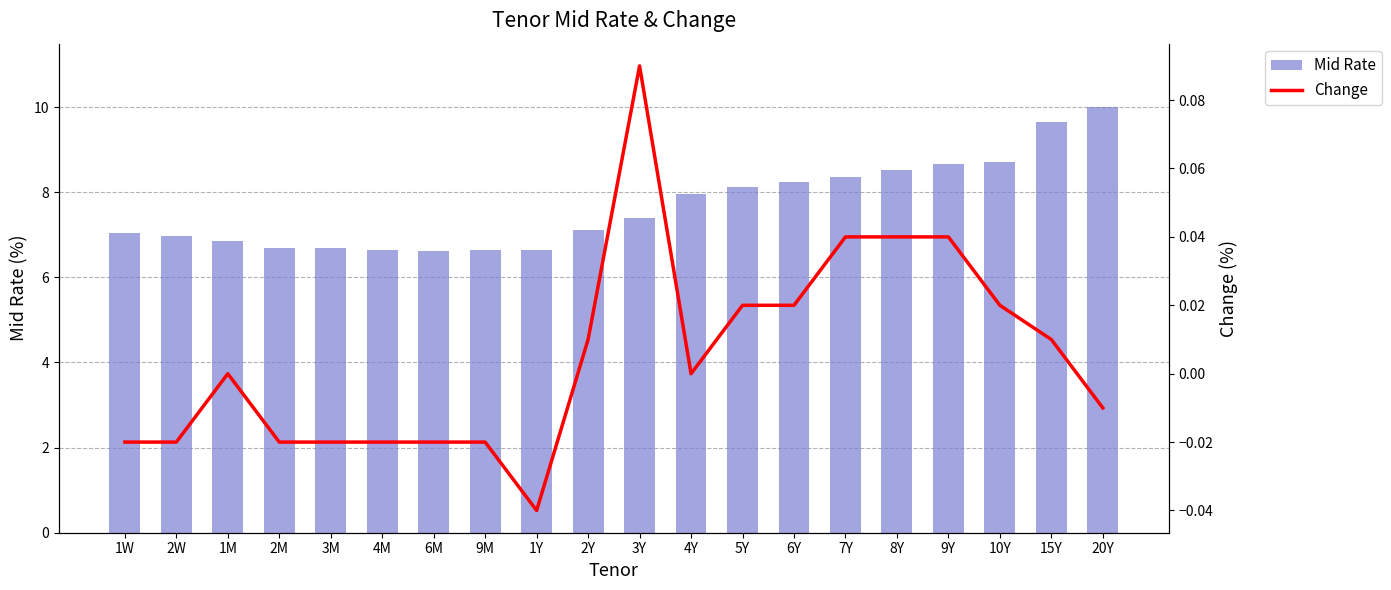

What is the total value across all series at 5Y?

8.1